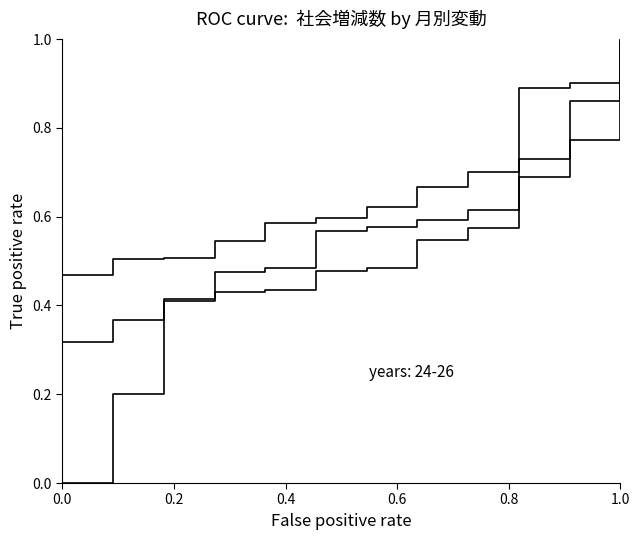

Does the chart have visible grid lines?

No